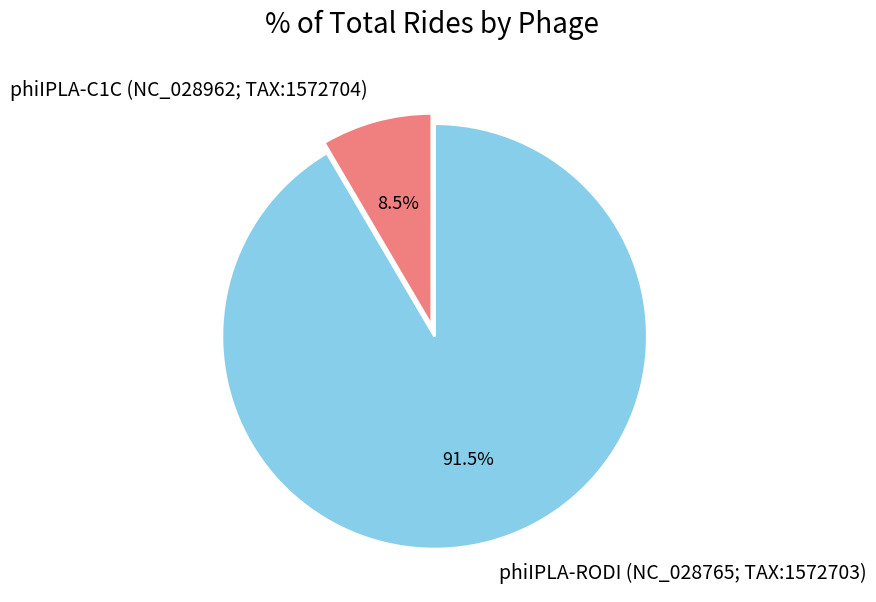

Which has a higher value, phiIPLA-RODI (NC_028765; TAX:1572703) or phiIPLA-C1C (NC_028962; TAX:1572704)?

phiIPLA-RODI (NC_028765; TAX:1572703)